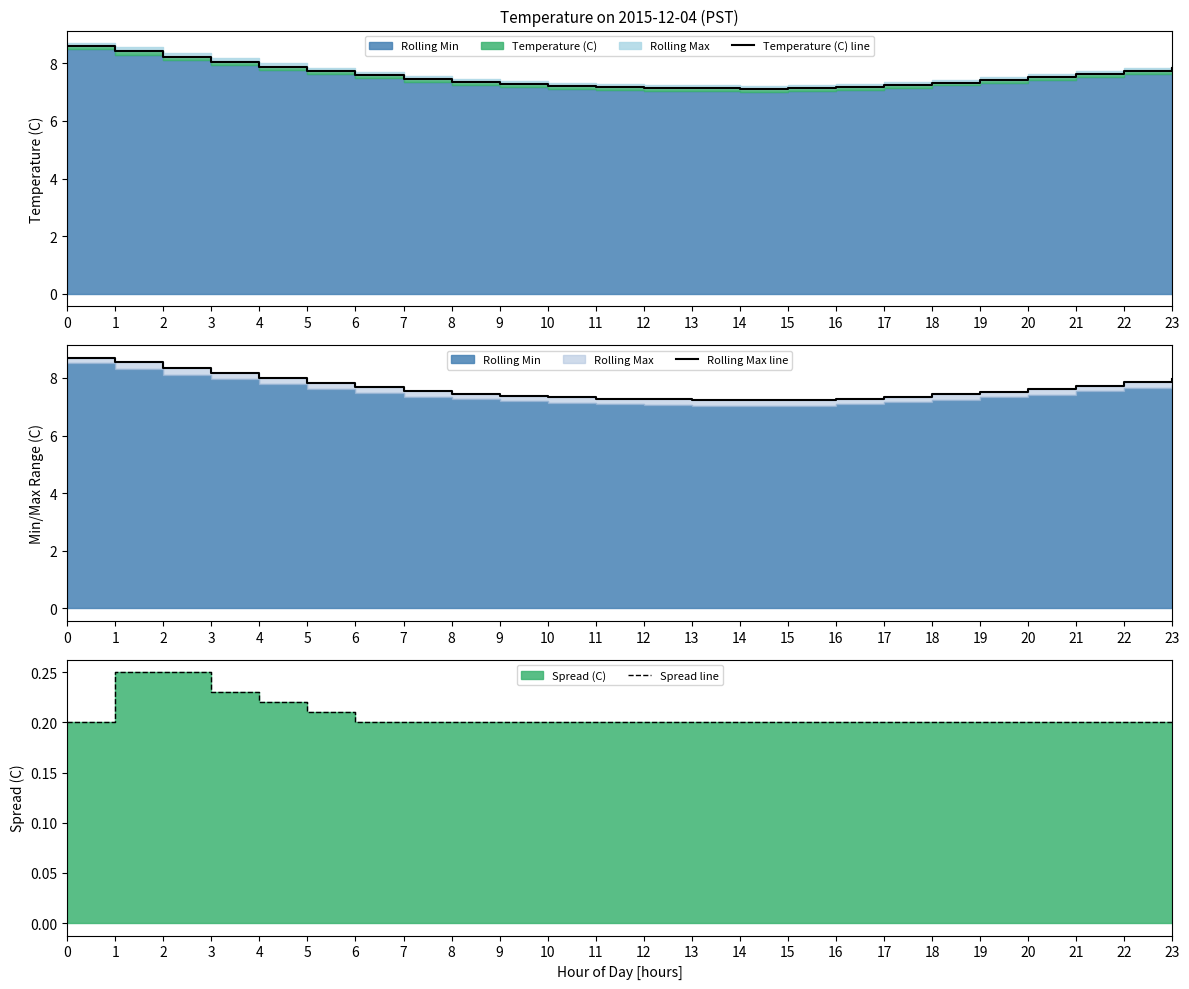

What is the total value across all series at 6?

15.5